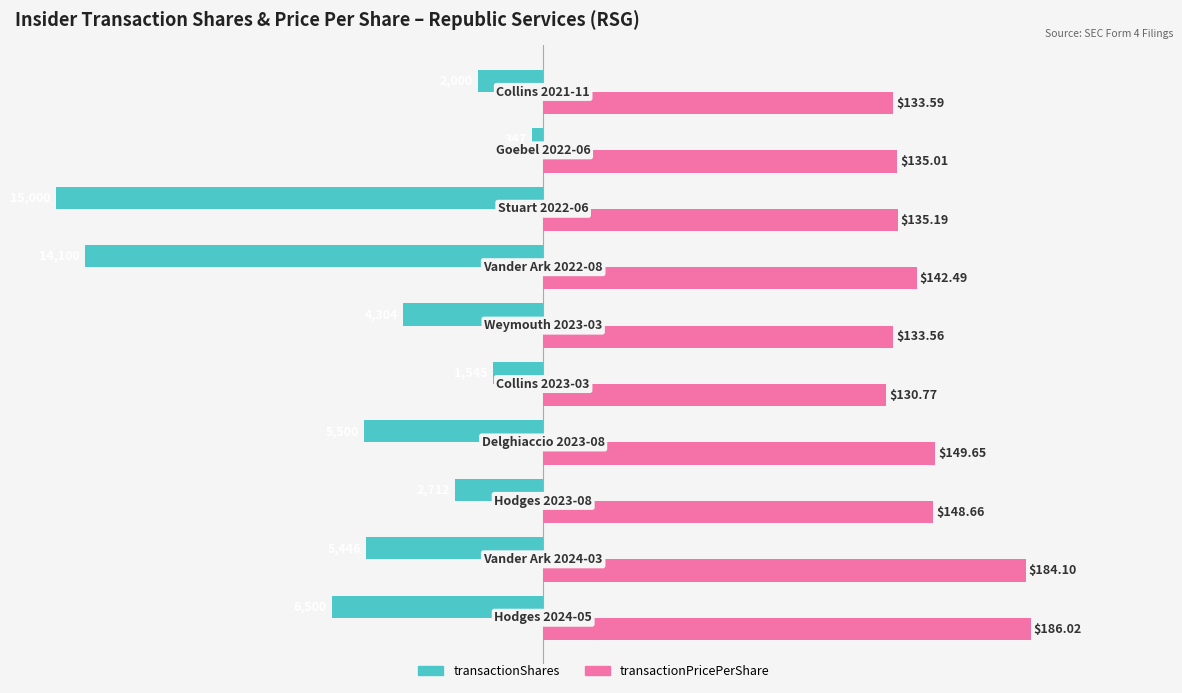

What are all the series names shown in the legend?

transactionShares, transactionPricePerShare